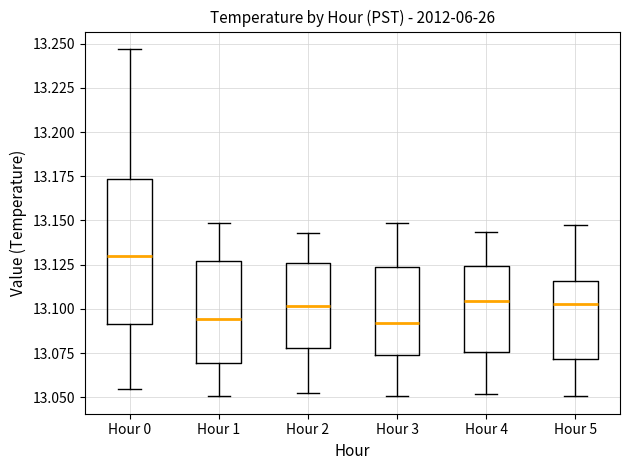

Which box is the tallest, from its lower edge to its upper edge?

Hour 0